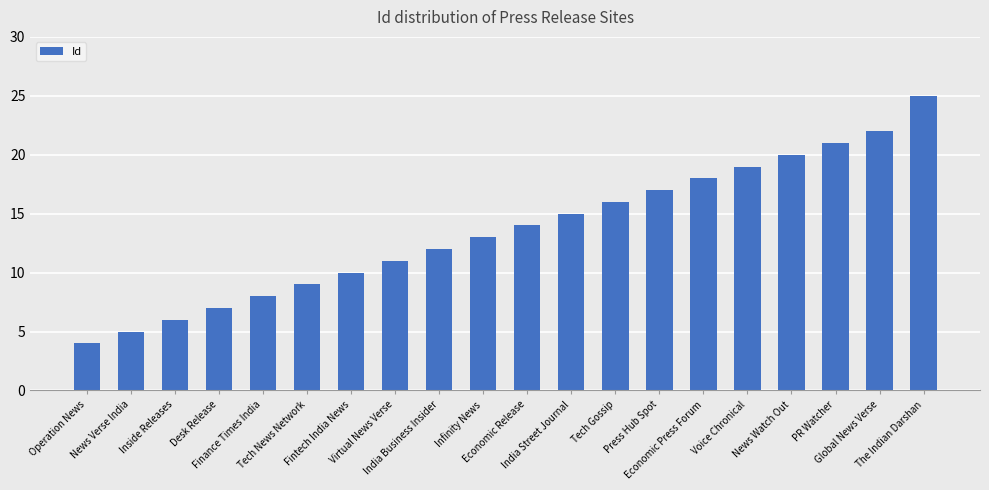

Reading right to left, what are all the values shown in this chart?

25	22	21	20	19	18	17	16	15	14	13	12	11	10	9	8	7	6	5	4